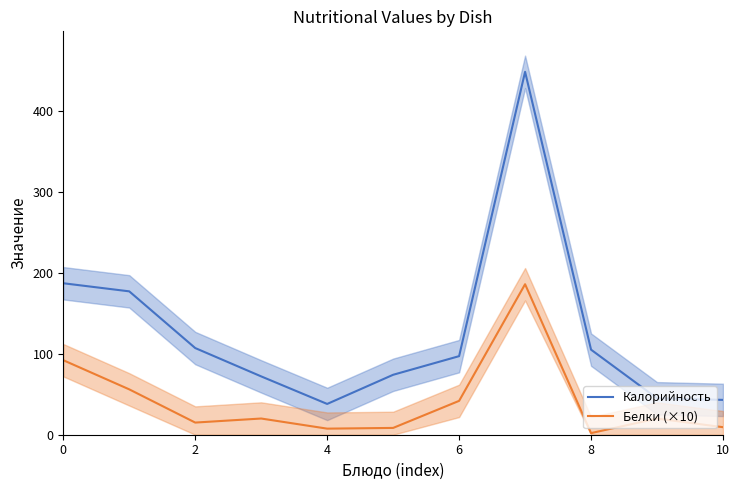

The value of Калорийность at 6 is 45.5. True or false?

False